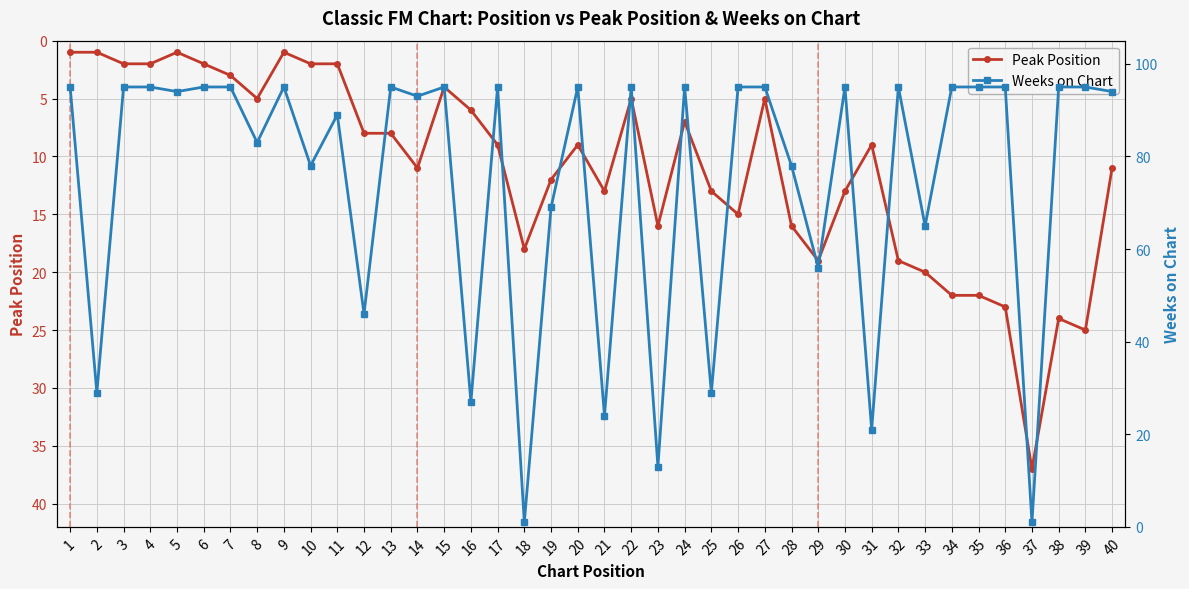

Which series has the widest spread of values?

Weeks on Chart